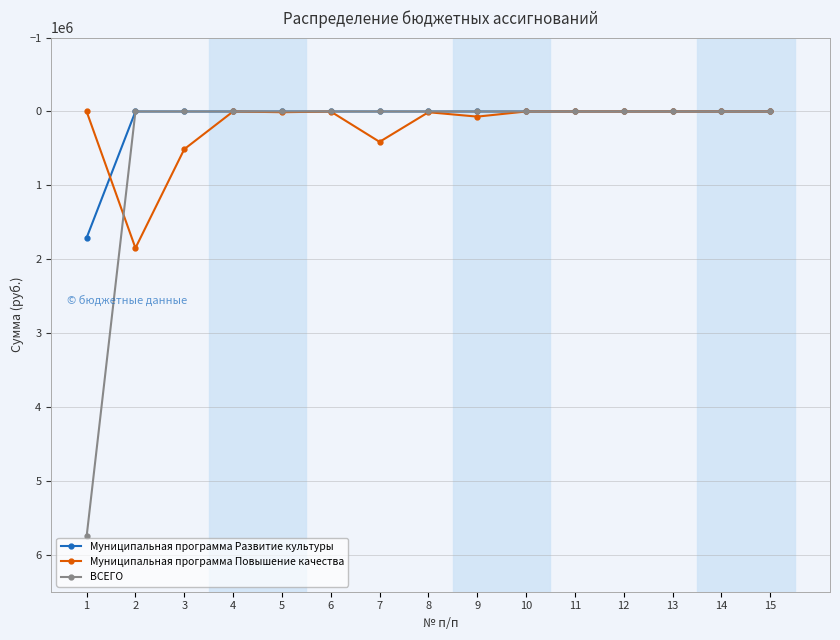

The value of ВСЕГО at 10 is 3398894.6. True or false?

False